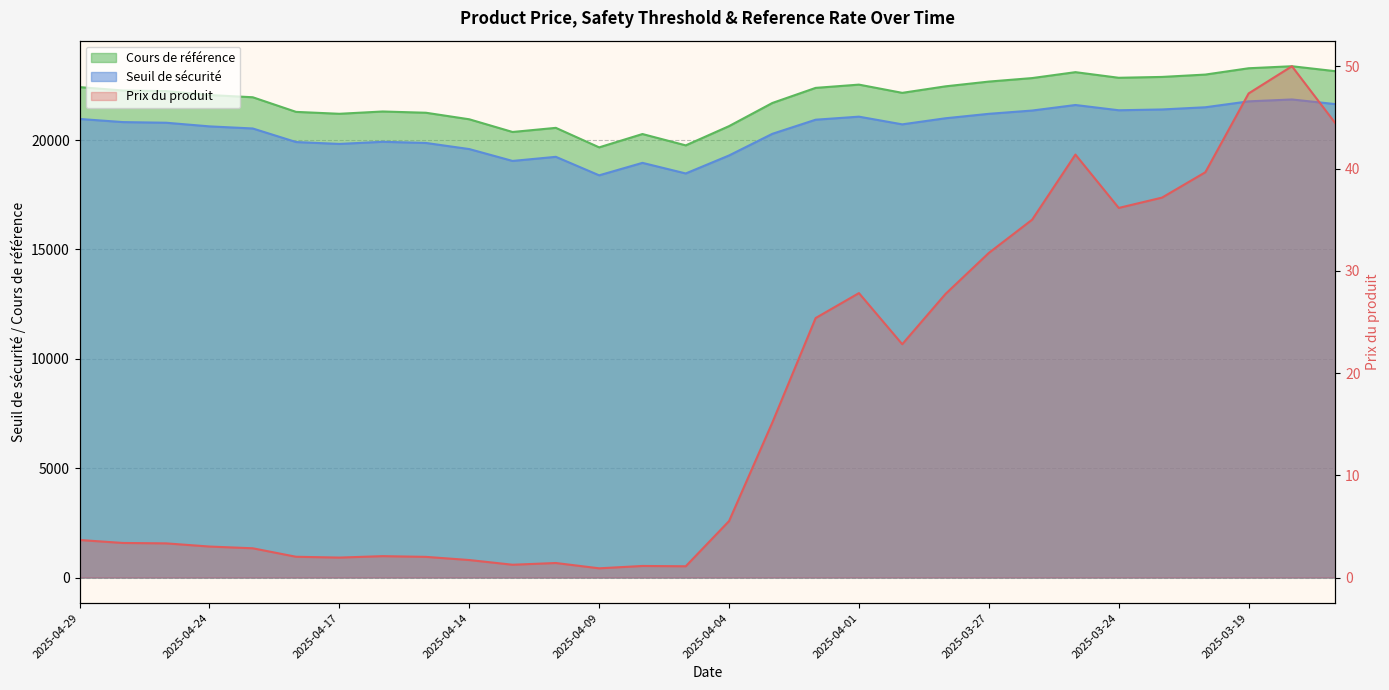

At which category is the sum across all series the highest?

2025-03-18